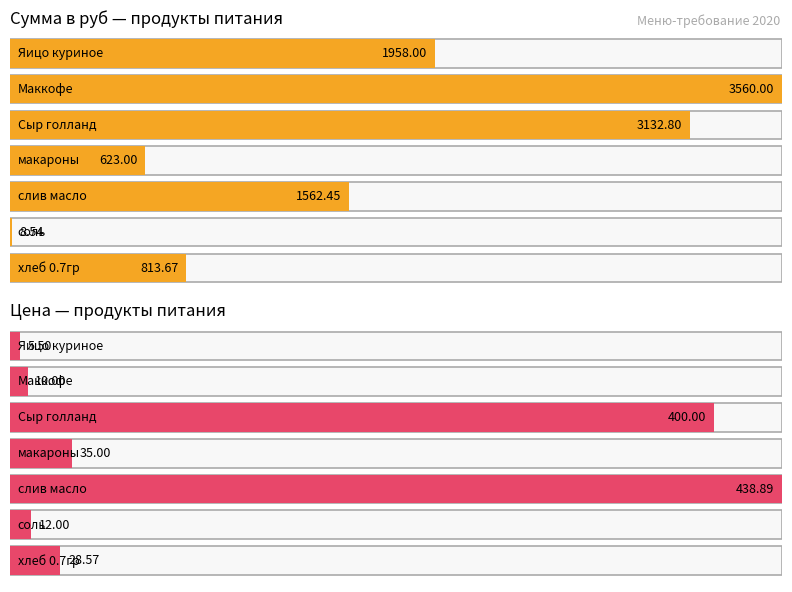

Which series has the largest range (max minus min)?

Сумма в руб